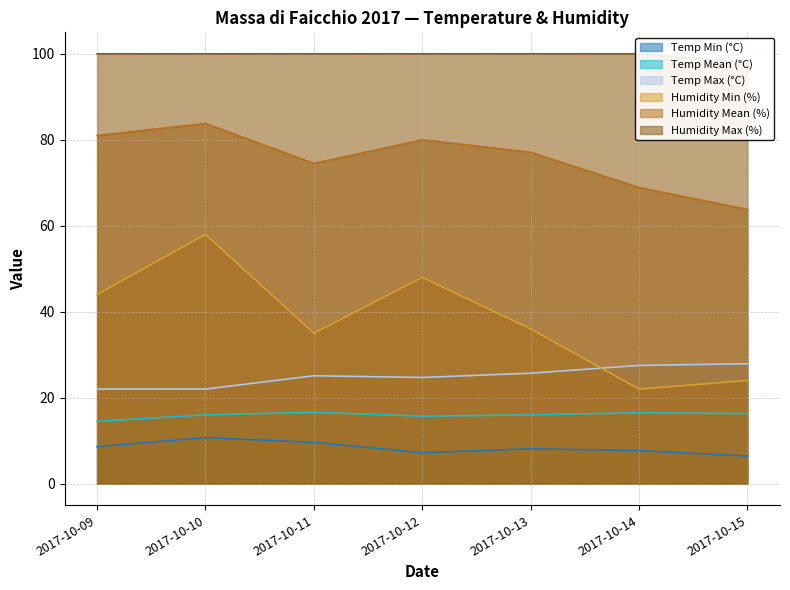

Rank the series at 2017-10-11 from highest to lowest value.

Humidity Max (%), Humidity Mean (%), Humidity Min (%), Temp Max (°C), Temp Mean (°C), Temp Min (°C)